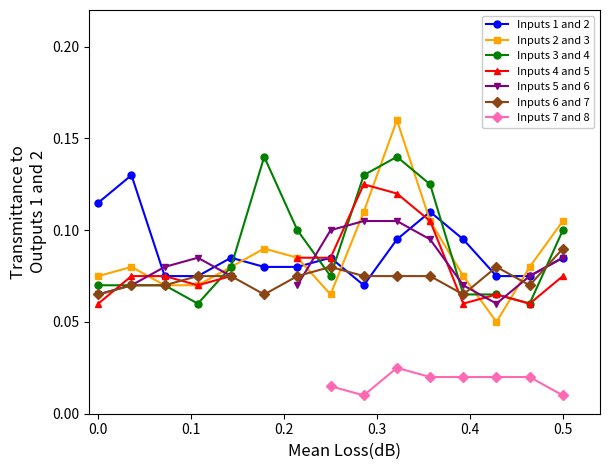

Which series ends up on top after the final intersection of Inputs 1 and 2 and Inputs 3 and 4?

Inputs 3 and 4